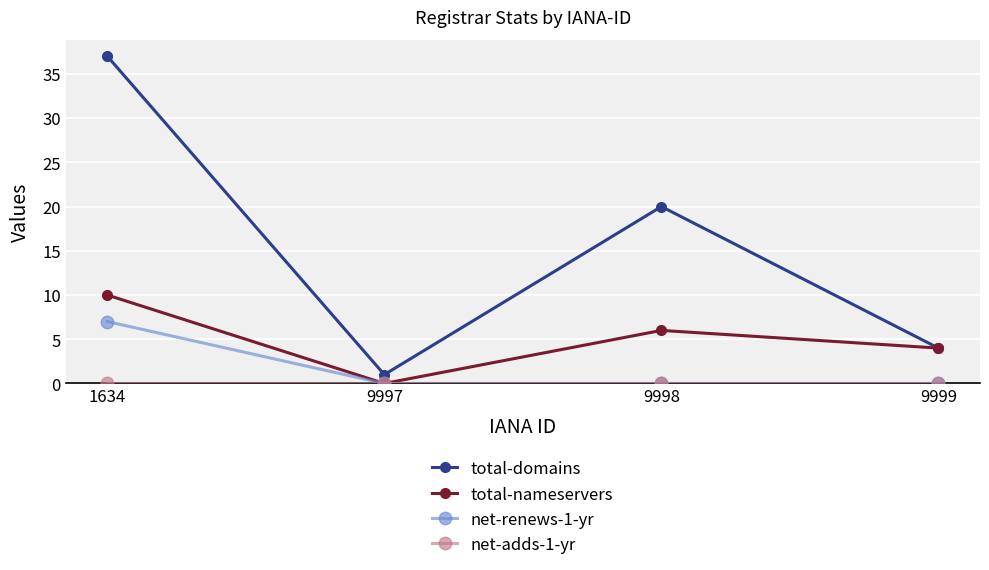

What is the difference between the maximum and minimum values in the total-domains series?

36